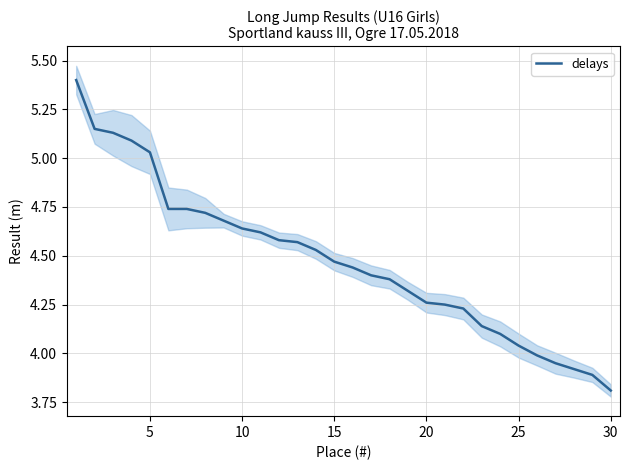

What is the maximum value shown in the chart?

5.4